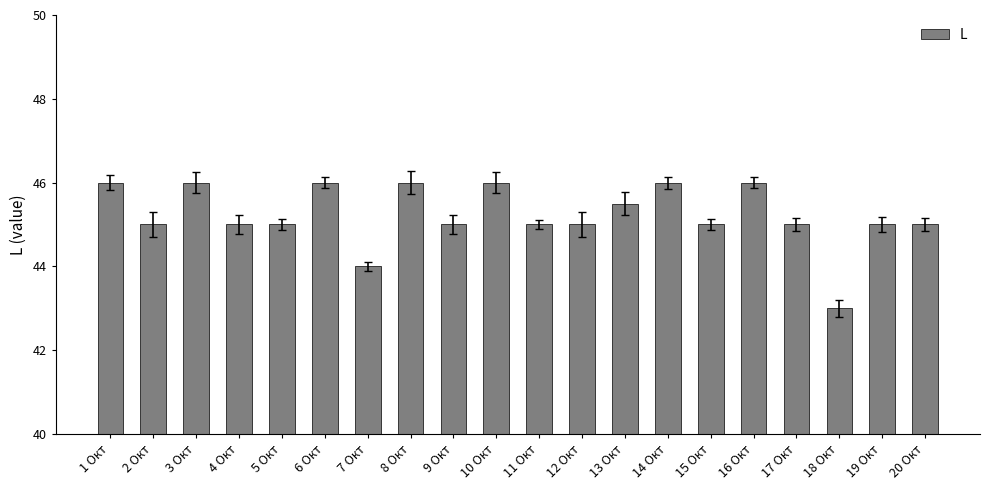

What position from the right is 17 Окт?

4